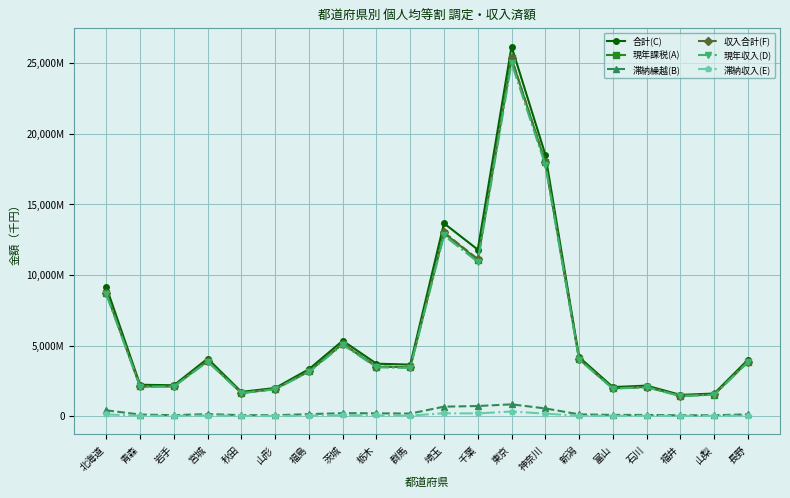

How many lines are shown in the chart?

6